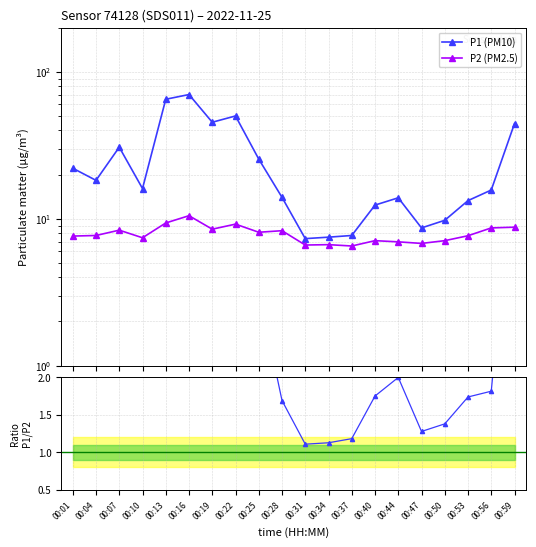

Reading left to right, what are all the values shown in this chart?

P1 (PM10): 00:01=22.1	00:04=18.3	00:07=30.7	00:10=16.1	00:13=65.1	00:16=70.1	00:19=45.4	00:22=50.1	00:25=25.5	00:28=14.0	00:31=7.3	00:34=7.5	00:37=7.7	00:40=12.4	00:44=13.9	00:47=8.7	00:50=9.8	00:53=13.3	00:56=15.7	00:59=44.5
P2 (PM2.5): 00:01=7.6	00:04=7.7	00:07=8.4	00:10=7.4	00:13=9.4	00:16=10.5	00:19=8.5	00:22=9.2	00:25=8.1	00:28=8.3	00:31=6.6	00:34=6.7	00:37=6.5	00:40=7.1	00:44=7.0	00:47=6.8	00:50=7.1	00:53=7.7	00:56=8.7	00:59=8.8
P1/P2 ratio: 00:01=2.9	00:04=2.4	00:07=3.7	00:10=2.2	00:13=7.0	00:16=6.7	00:19=5.3	00:22=5.4	00:25=3.1	00:28=1.7	00:31=1.1	00:34=1.1	00:37=1.2	00:40=1.7	00:44=2.0	00:47=1.3	00:50=1.4	00:53=1.7	00:56=1.8	00:59=5.1